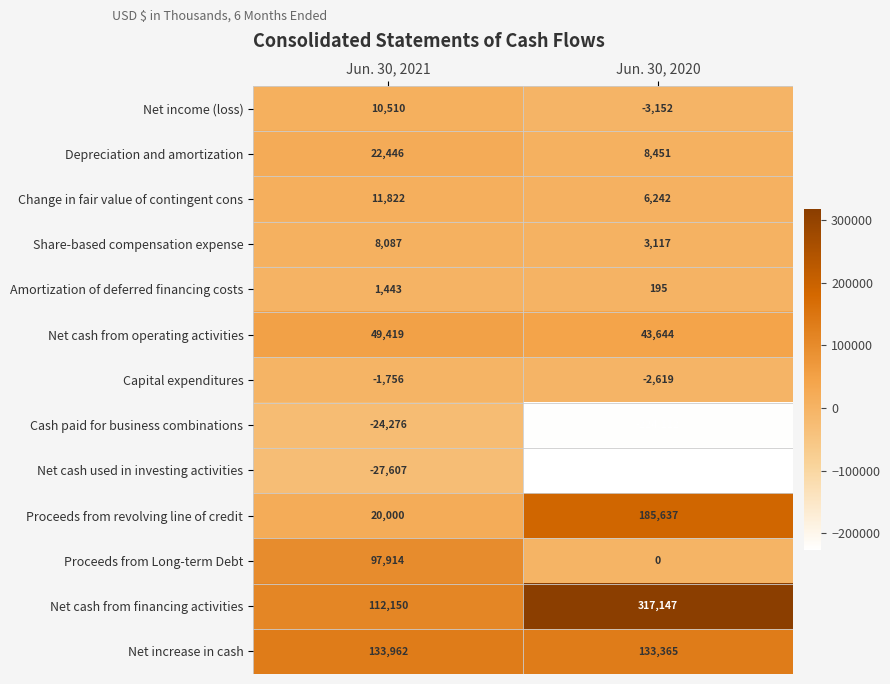

Reading left to right, list all the values displayed in this chart.

Net income (loss): 10510	-3152
Depreciation and amortization: 22446	8451
Change in fair value of contingent cons: 11822	6242
Share-based compensation expense: 8087	3117
Amortization of deferred financing costs: 1443	195
Net cash from operating activities: 49419	43644
Capital expenditures: -1756	-2619
Cash paid for business combinations: -24276	-224112
Net cash used in investing activities: -27607	-227426
Proceeds from revolving line of credit: 20000	185637
Proceeds from Long-term Debt: 97914	0
Net cash from financing activities: 112150	317147
Net increase in cash: 133962	133365